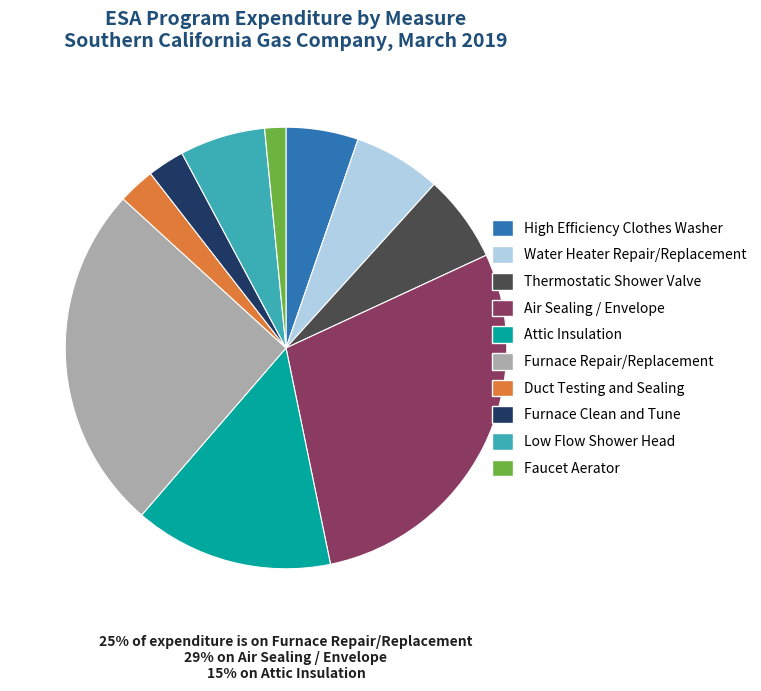

How many segments does this pie chart have?

10